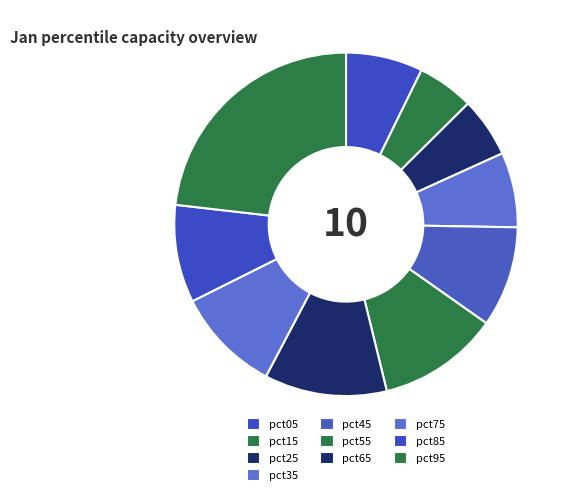

Which slice is the smallest?

pct15